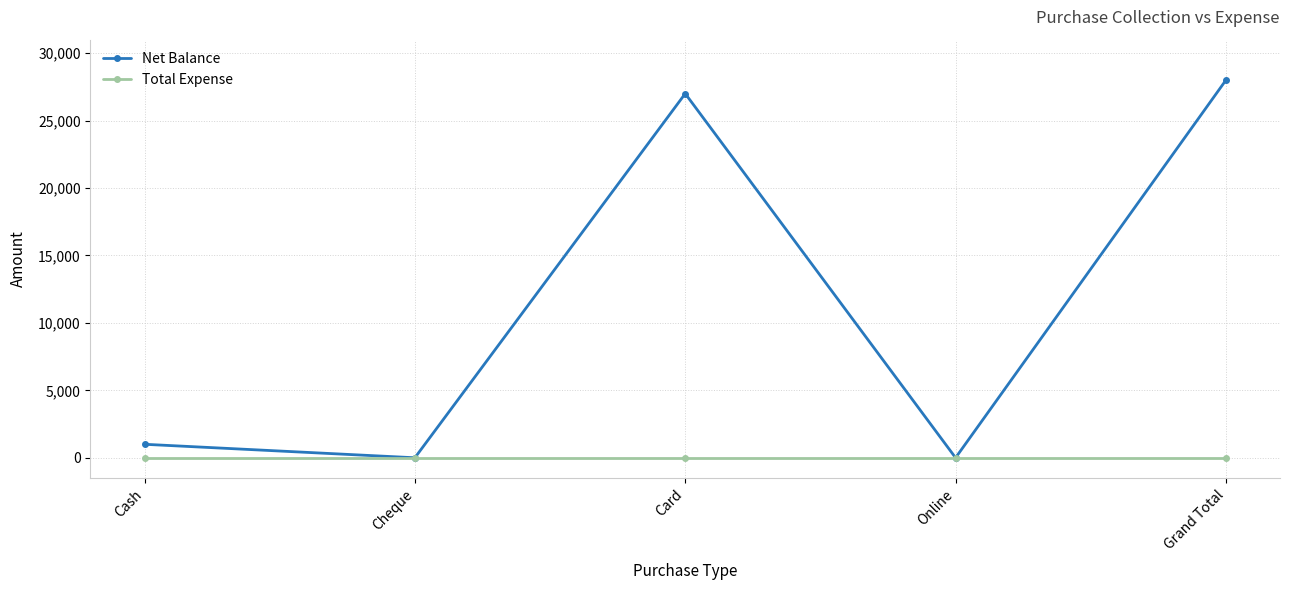

What are all the series names shown in the legend?

Net Balance, Total Expense